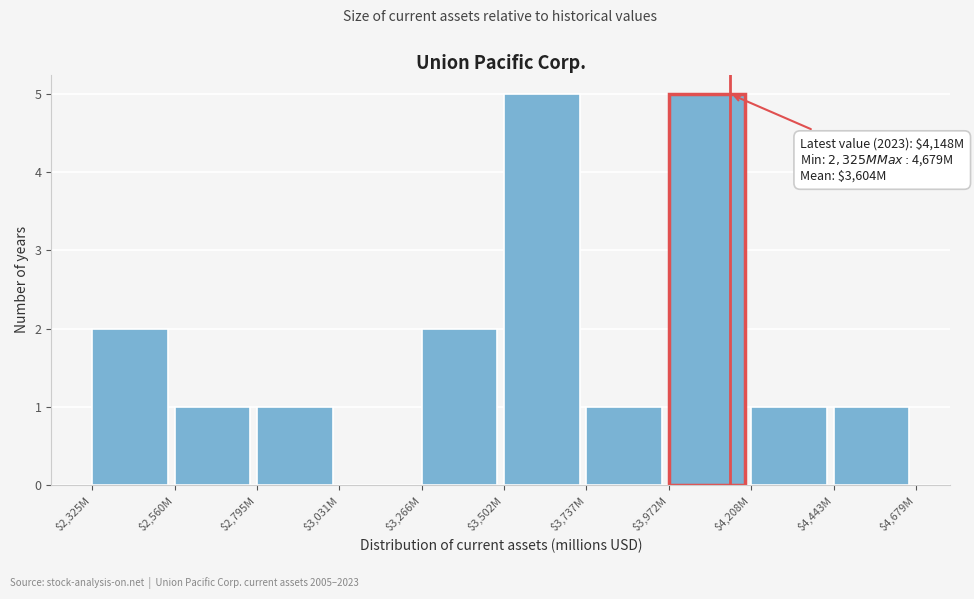

Is it true that the value at $3,266M is 2?

True